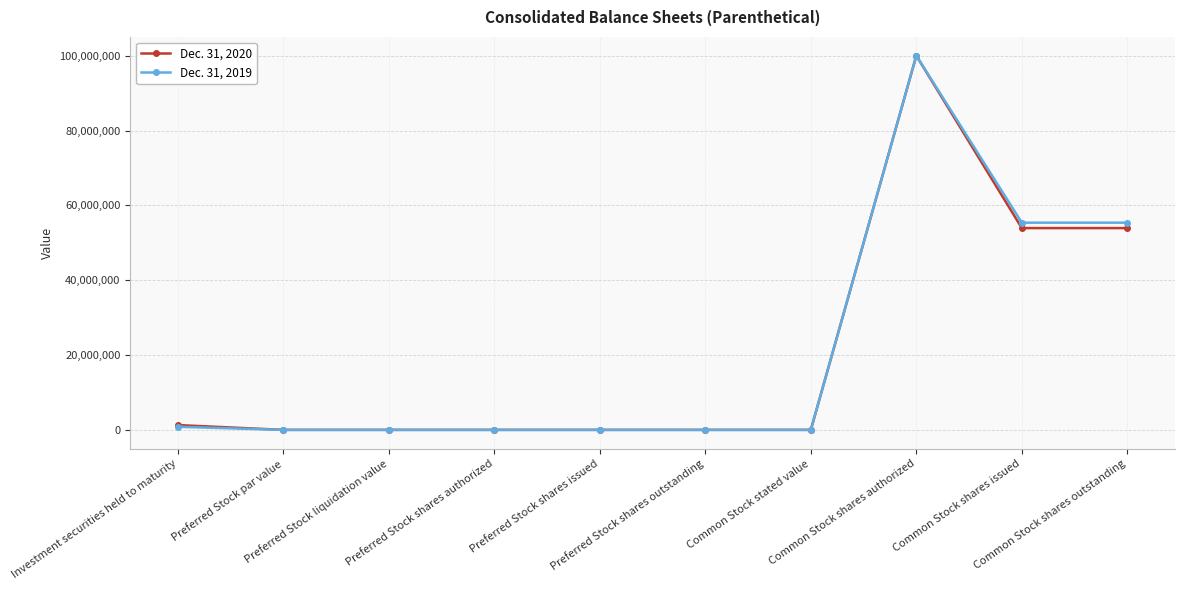

Where does the Dec. 31, 2020 series first go above 1000?

Investment securities held to maturity